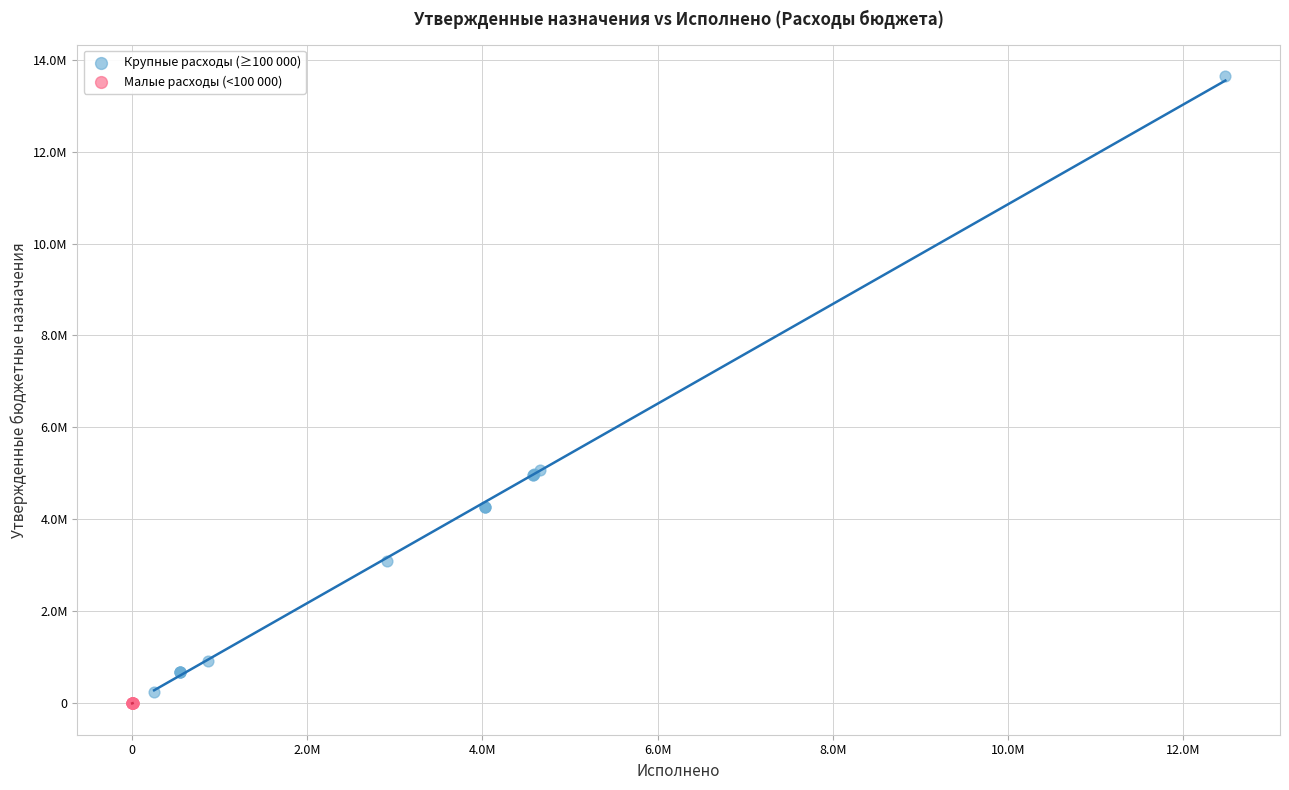

What are all the series names shown in the legend?

Крупные расходы (≥100 000), Малые расходы (<100 000)